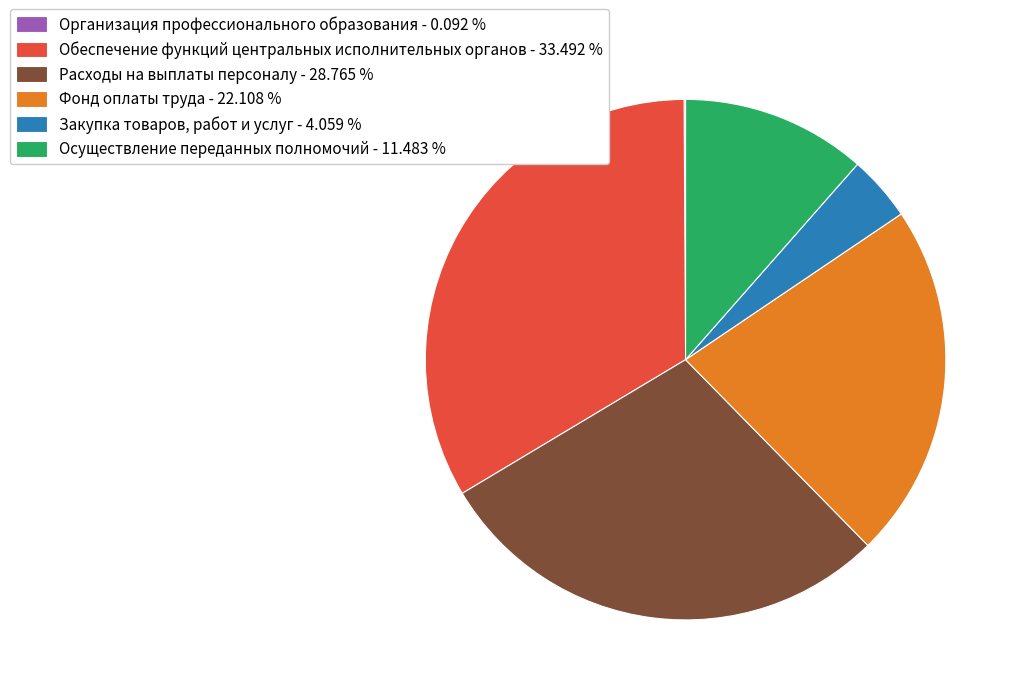

Approximately how many times larger is the value at Расходы на выплаты персоналу - 28.765 % compared to Закупка товаров, работ и услуг - 4.059 %?

7.1